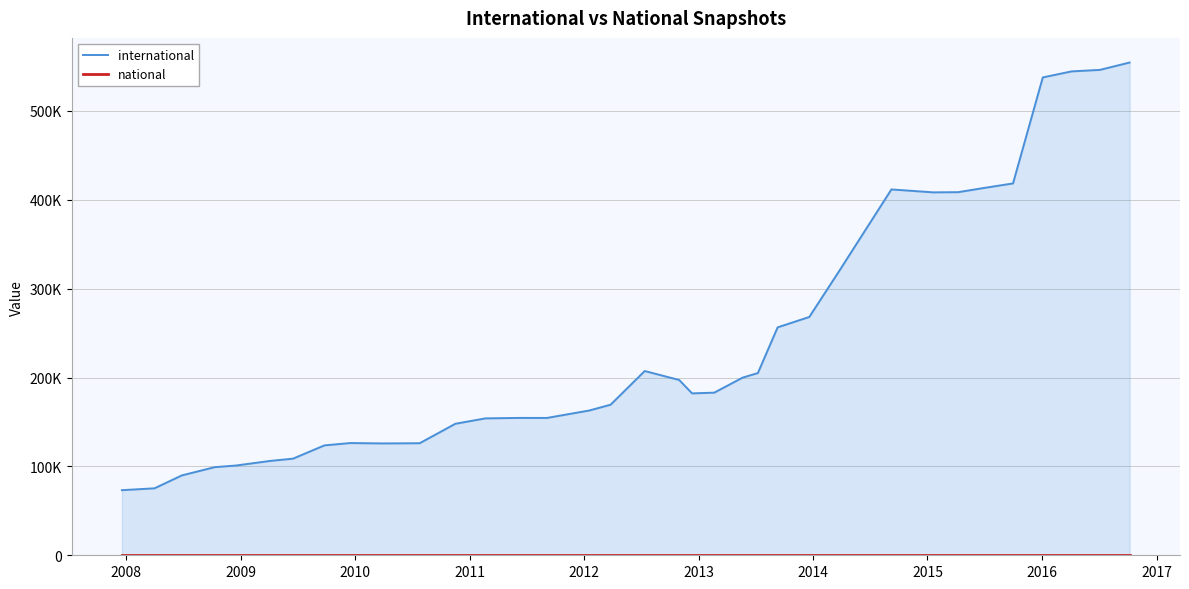

List the series in order of their peak value, highest first.

international, national